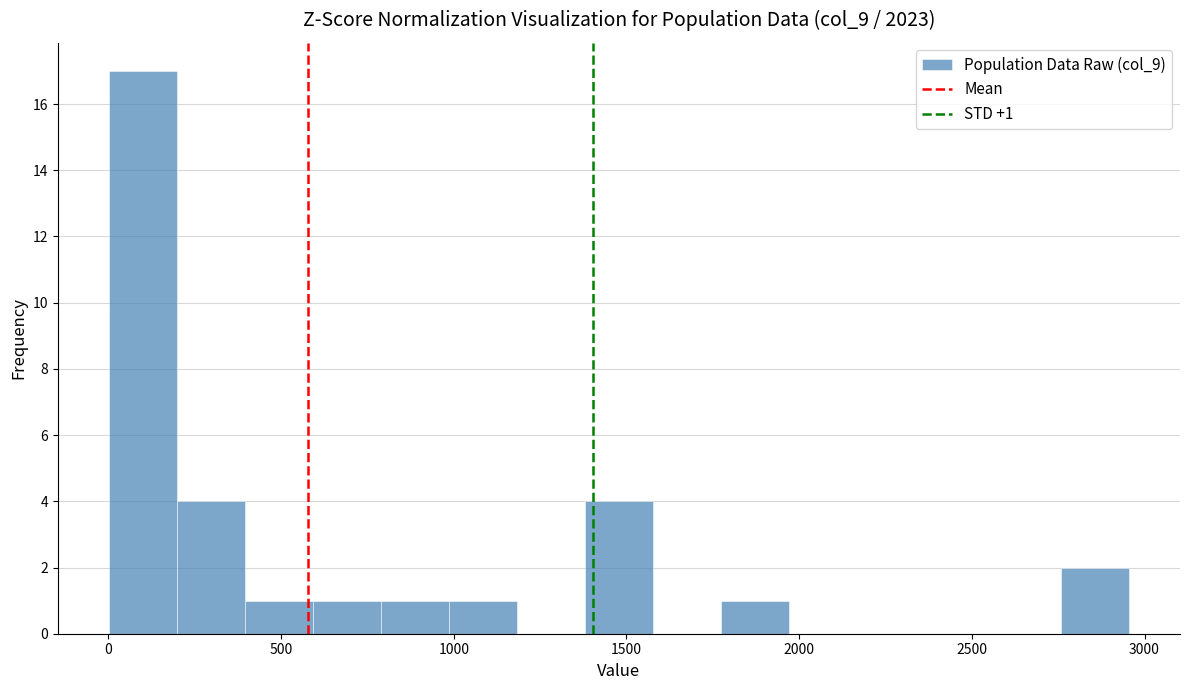

Read against the x-axis, roughly where is the centre of the tallest bar?

100